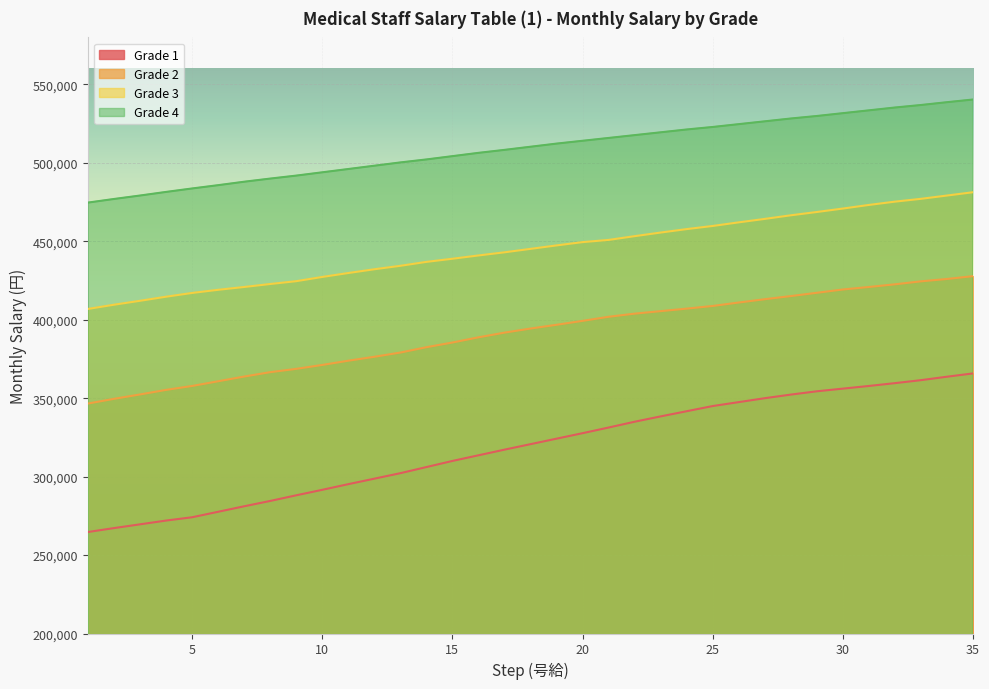

What is the sum of all Grade 2 values?

13686000